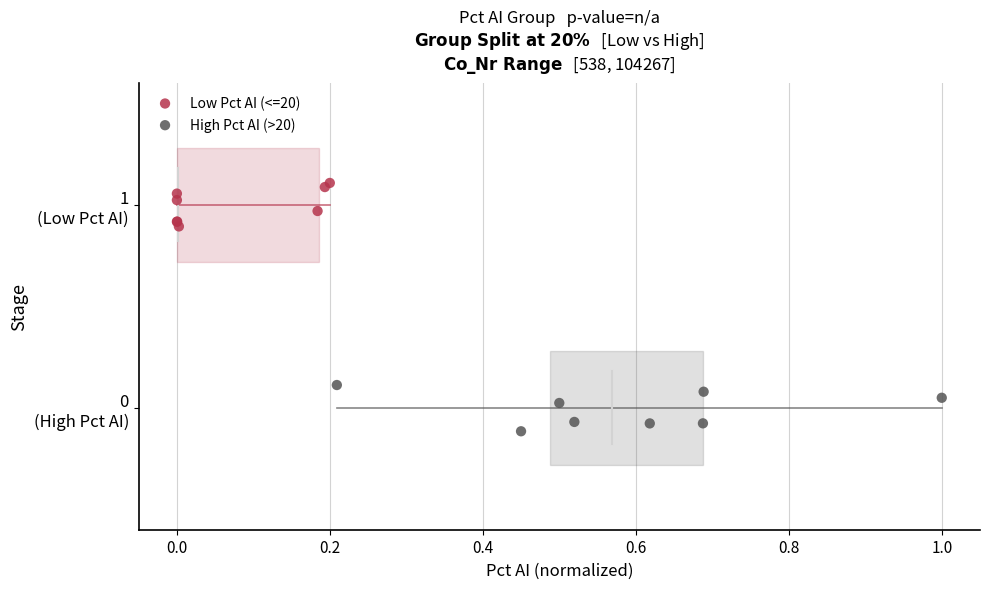

Which series reaches the maximum Y coordinate?

Low Pct AI (<=20)